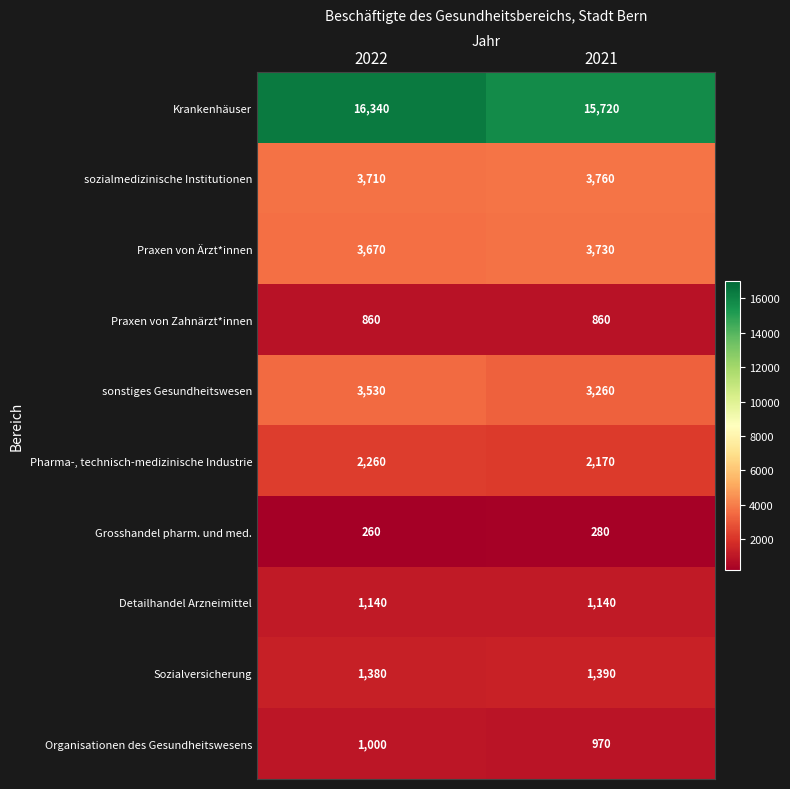

What is the minimum value for sonstiges Gesundheitswesen?

3260